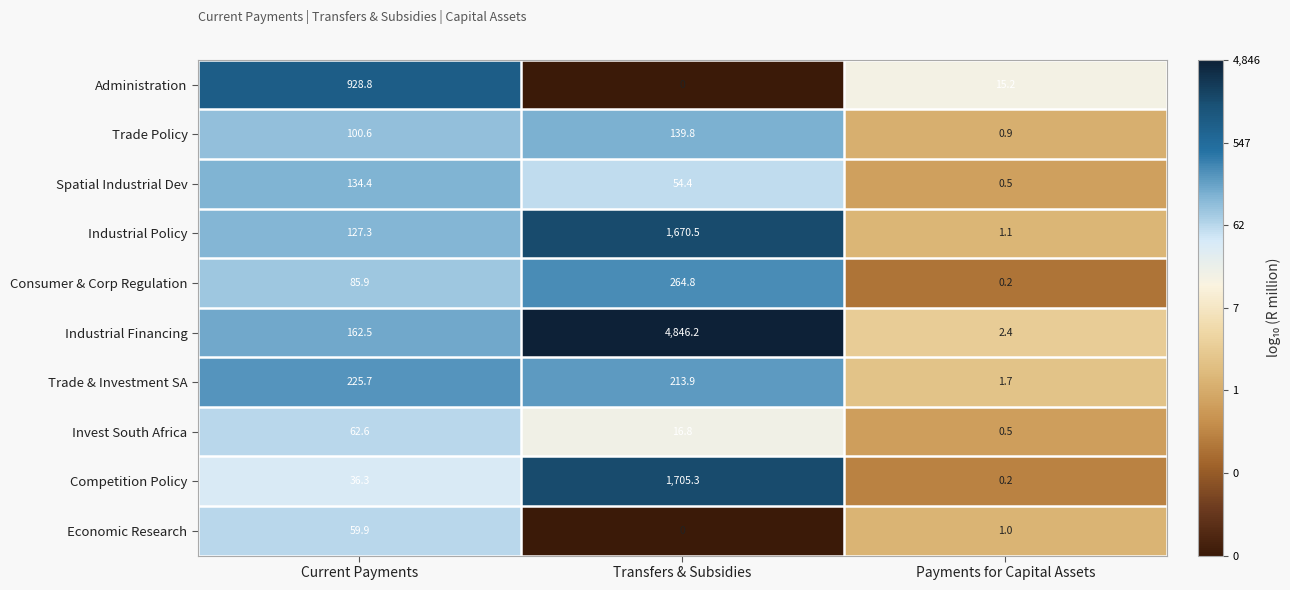

Between Current Payments and Payments for Capital Assets, which series saw the biggest shift?

Administration